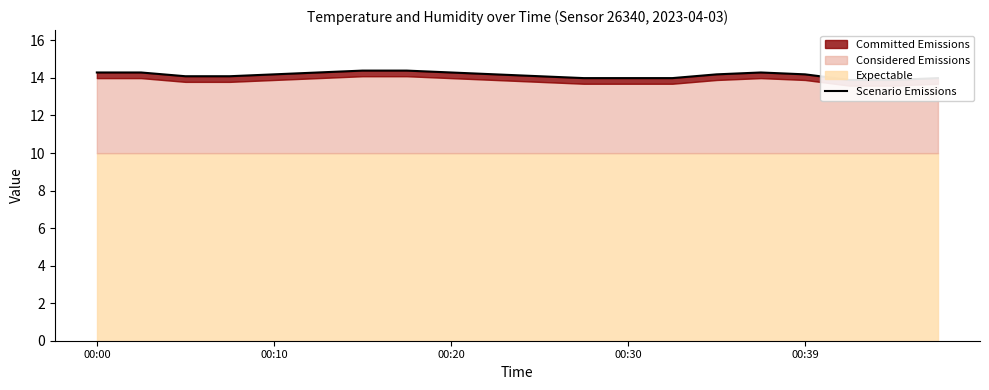

How many values are below 14?

6